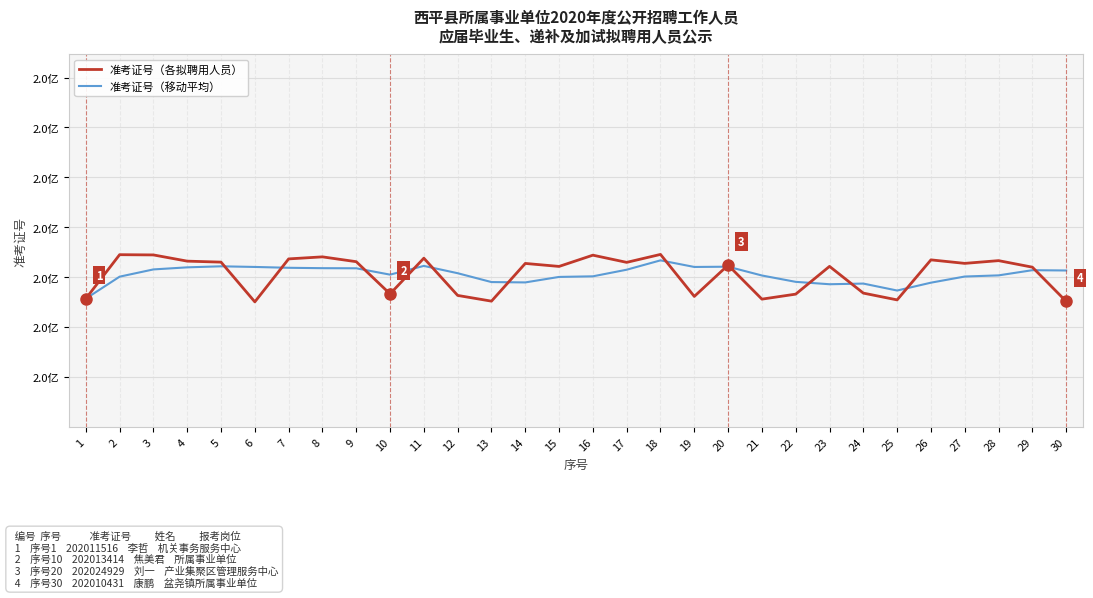

What is the value of the 准考证号（各拟聘用人员） point at the 7th from the left?

202027419.0